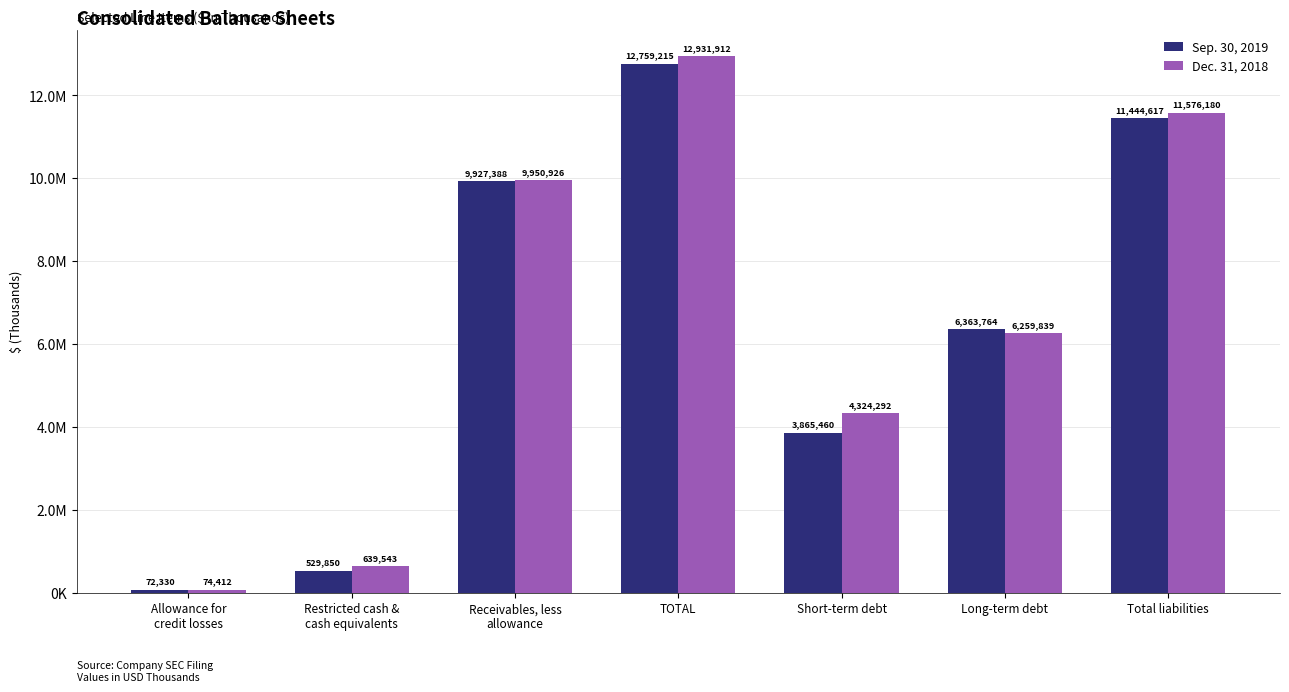

What are all the series names shown in the legend?

Sep. 30, 2019, Dec. 31, 2018